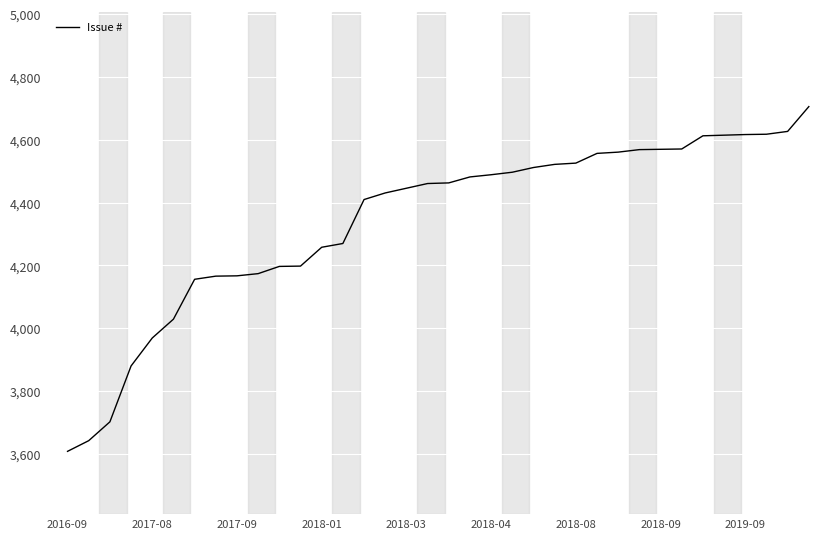

What is the difference between the maximum and minimum values?

1098